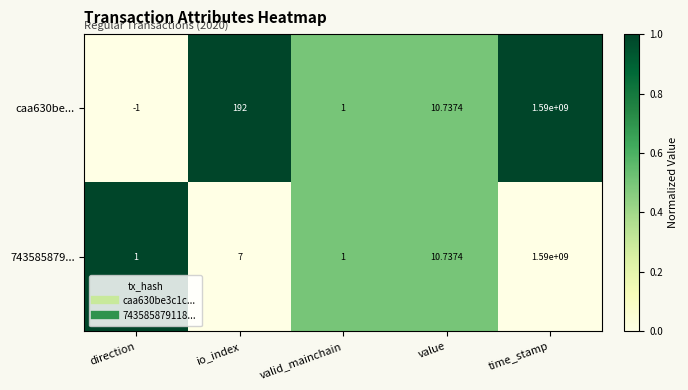

At which label is 743585879... closest to 795000000?

value